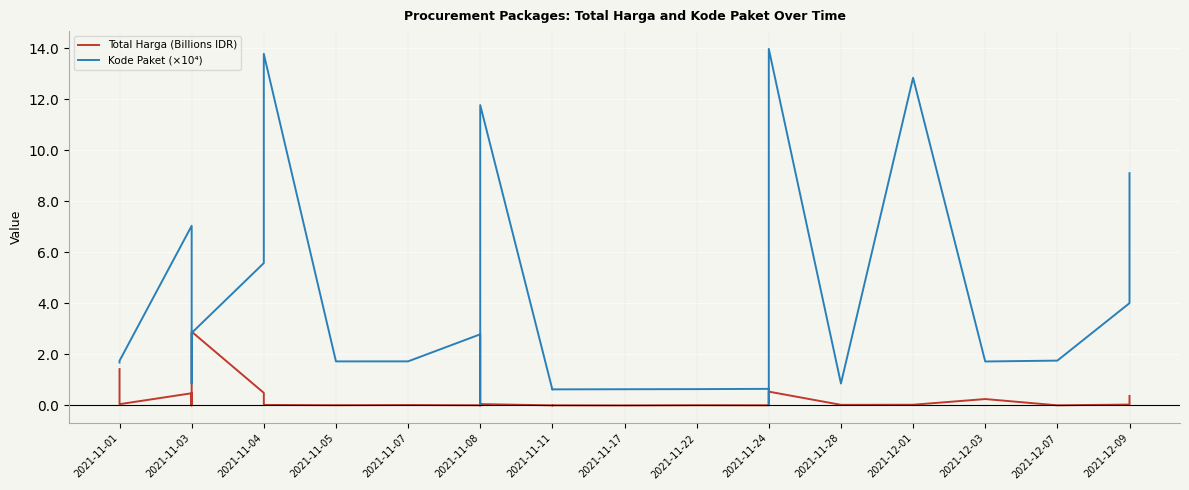

Rank the series by their maximum value, from lowest to highest.

Total Harga (Billions IDR), Kode Paket (×10⁴)